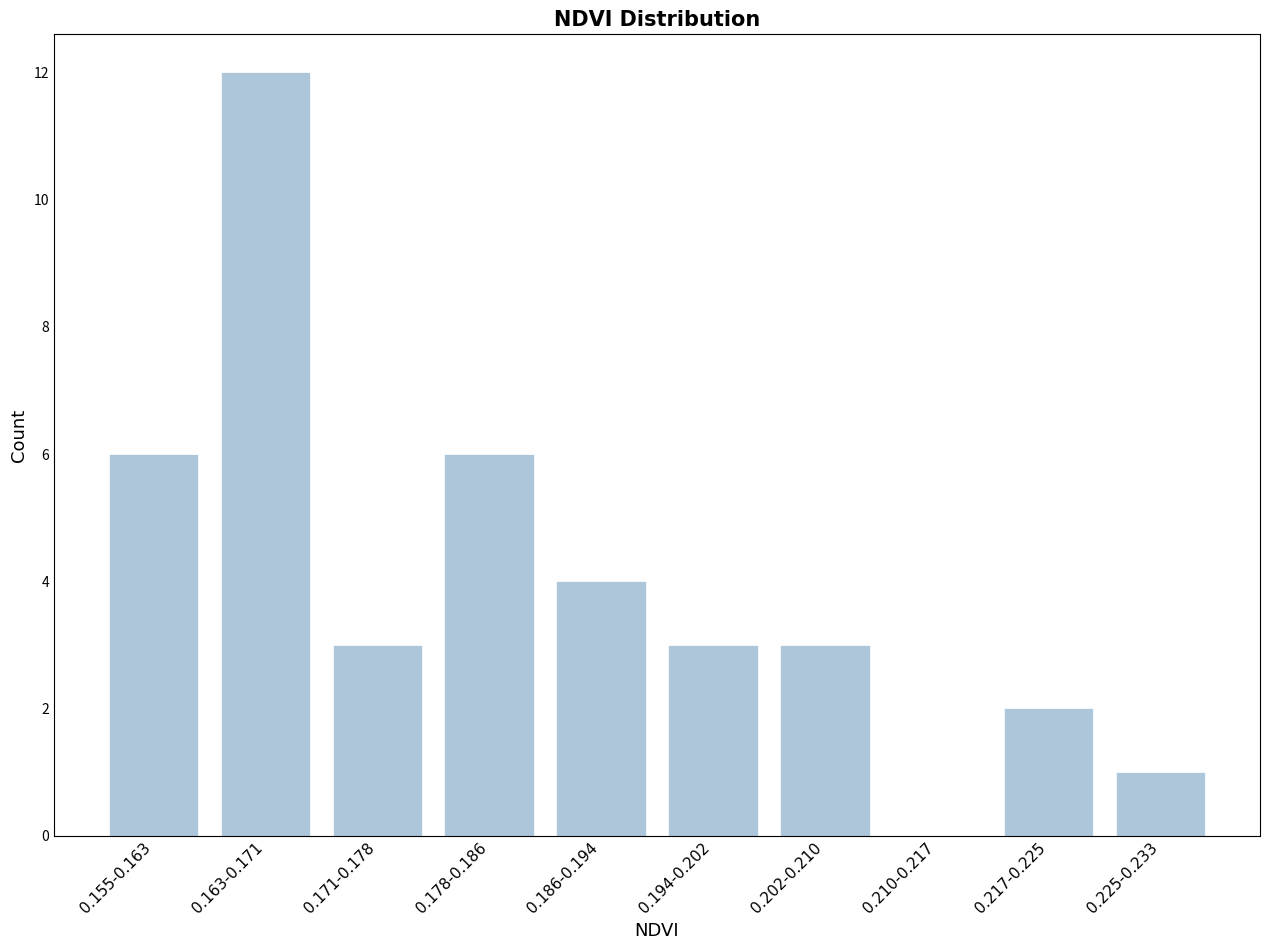

Reading left to right, extract all data points from this chart.

0.155-0.163=6	0.163-0.171=12	0.171-0.178=3	0.178-0.186=6	0.186-0.194=4	0.194-0.202=3	0.202-0.210=3	0.210-0.217=0	0.217-0.225=2	0.225-0.233=1